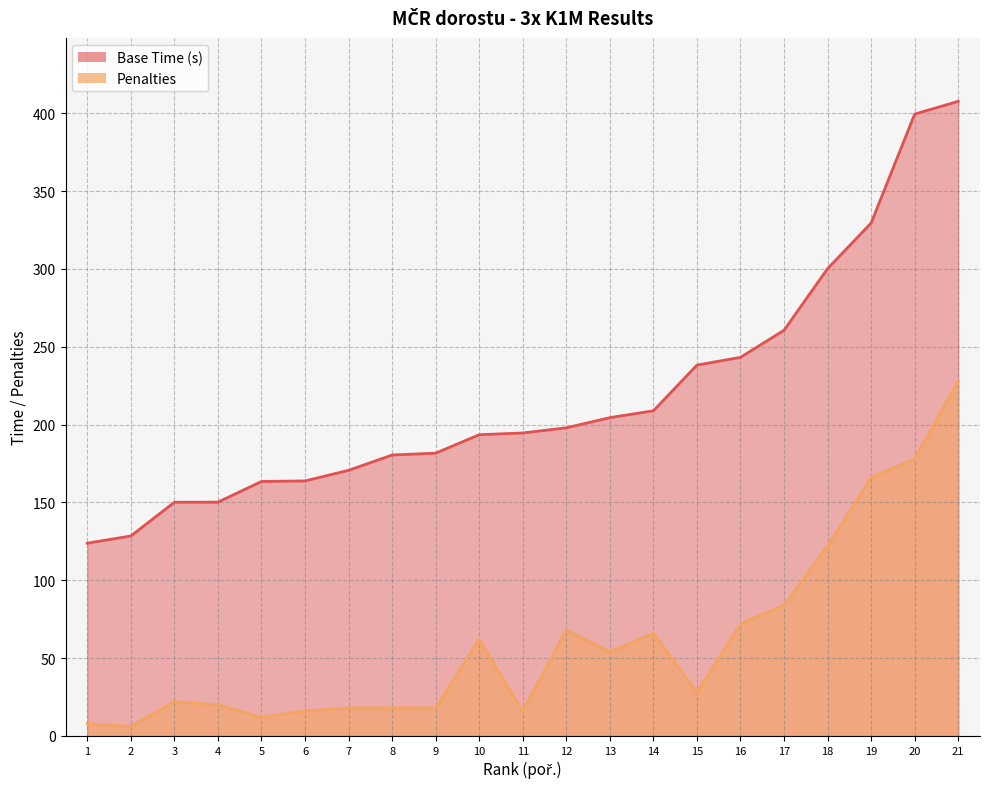

List the series in order of their peak value, lowest first.

Penalties, Base Time